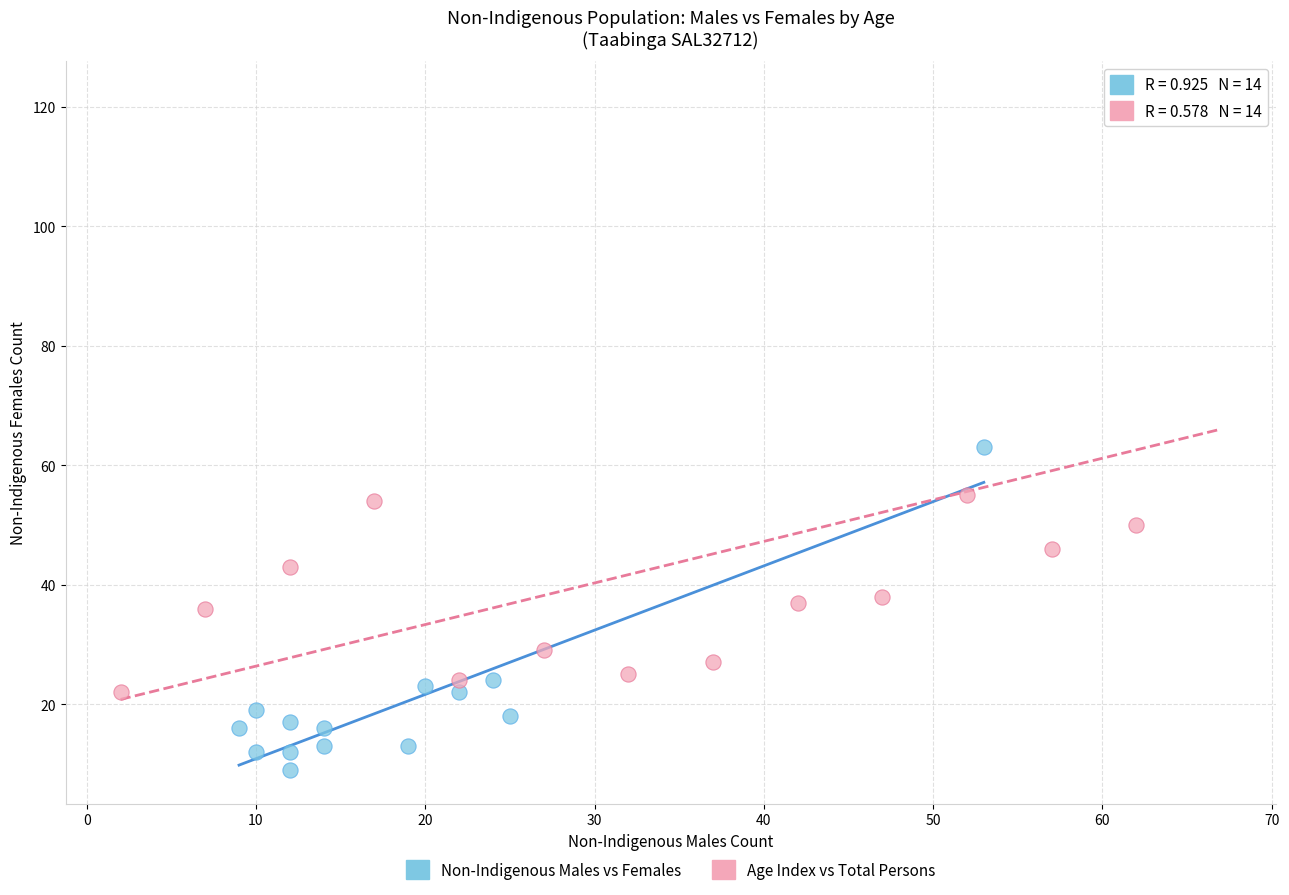

Which series contains the highest Y value?

Age Index vs Total Persons